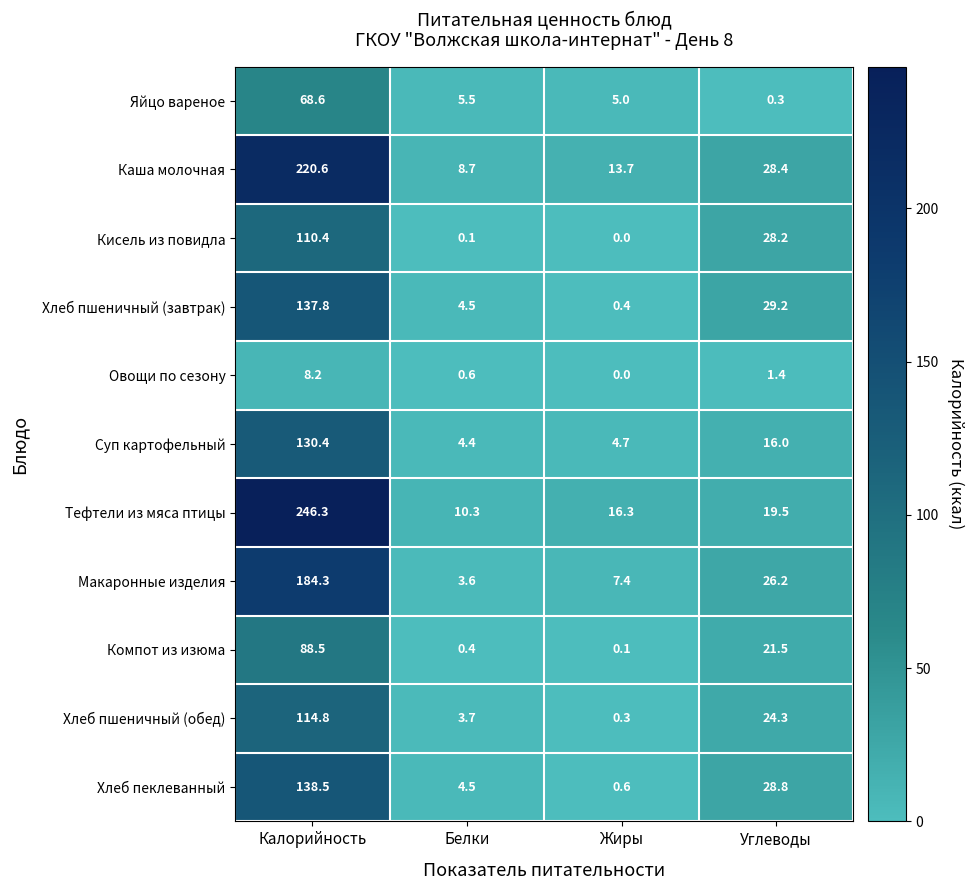

What is the difference between the highest and lowest values at Углеводы?

28.9